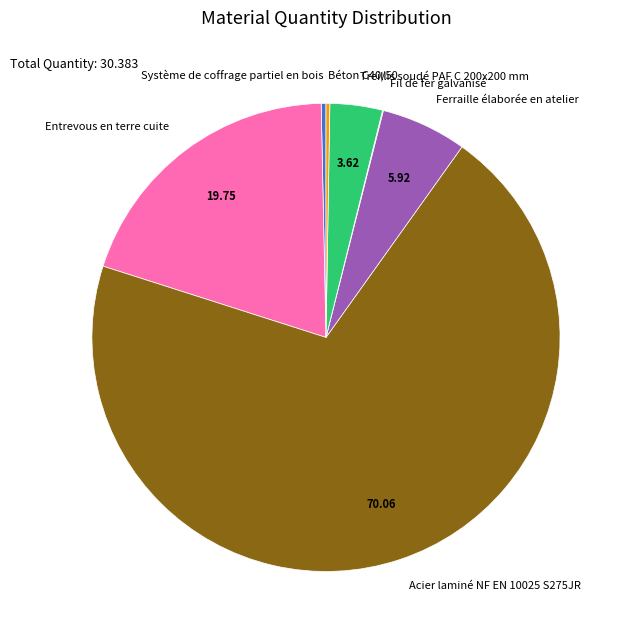

Which slice represents more than half of the pie?

Acier laminé NF EN 10025 S275JR